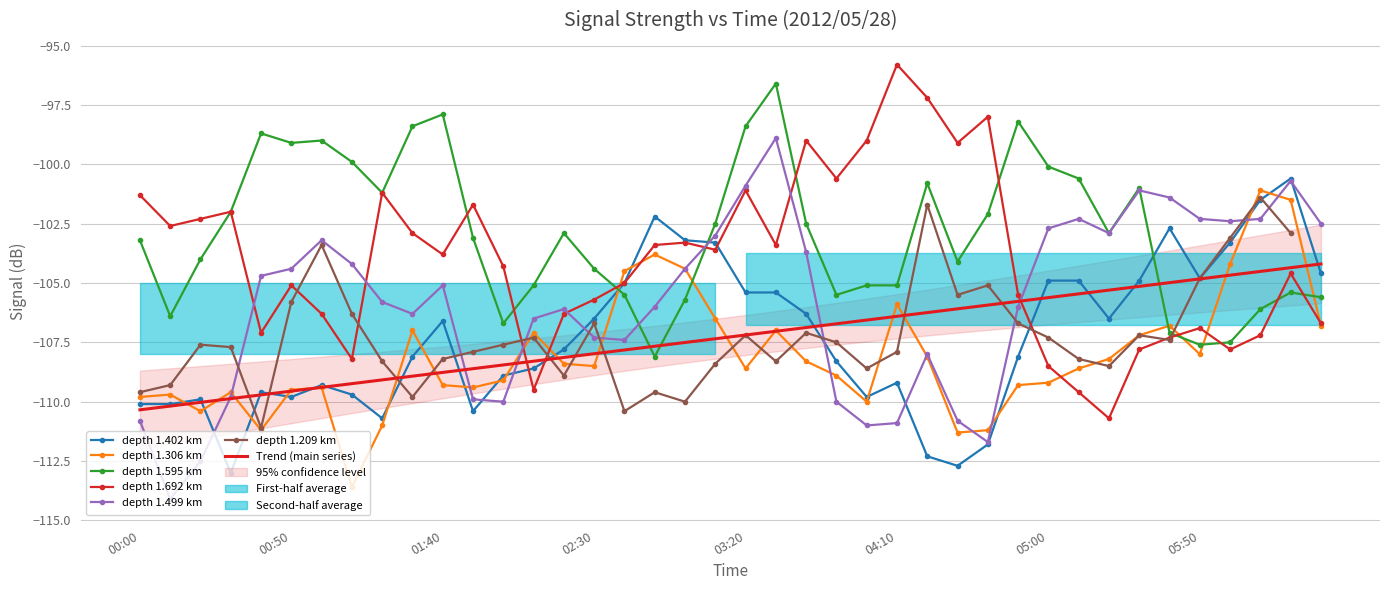

The value of depth 1.402 km at 04:10 is -172.5. True or false?

False